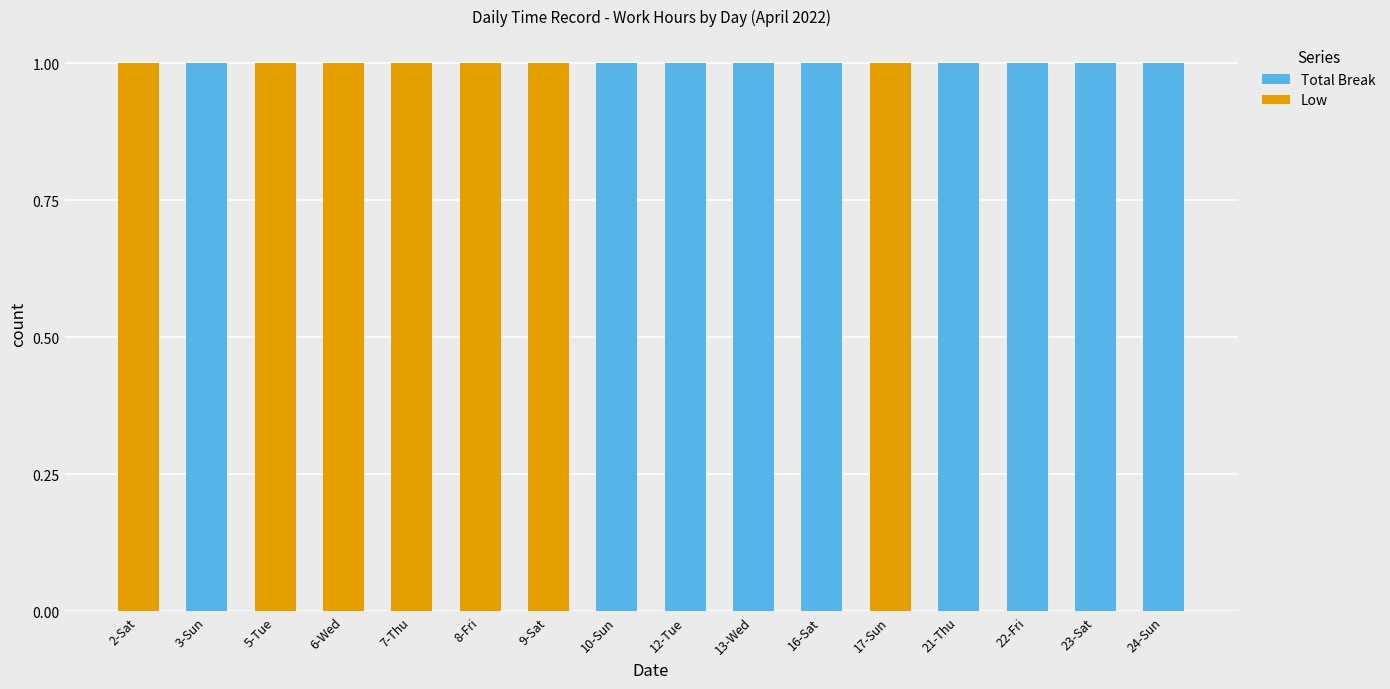

The value of Total Break at 24-Sun is 1. True or false?

True